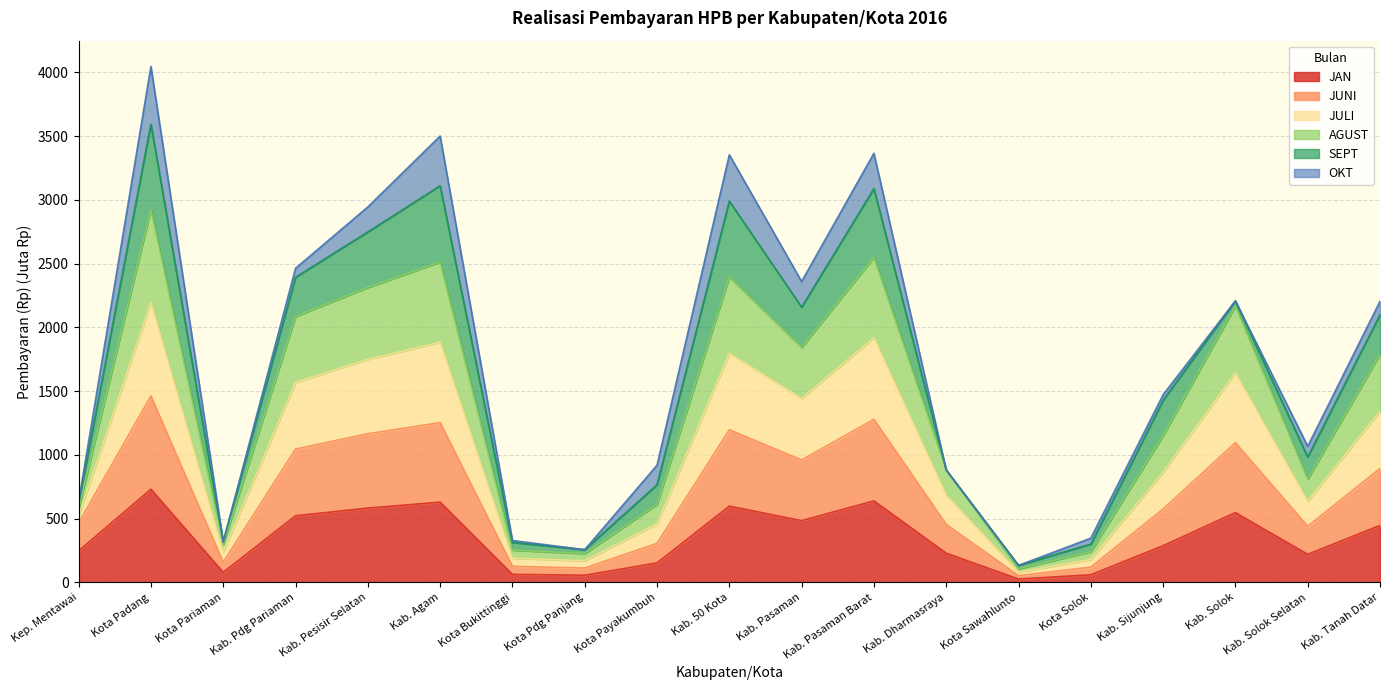

What is the total value across all series at Kab. Agam?

3500.6